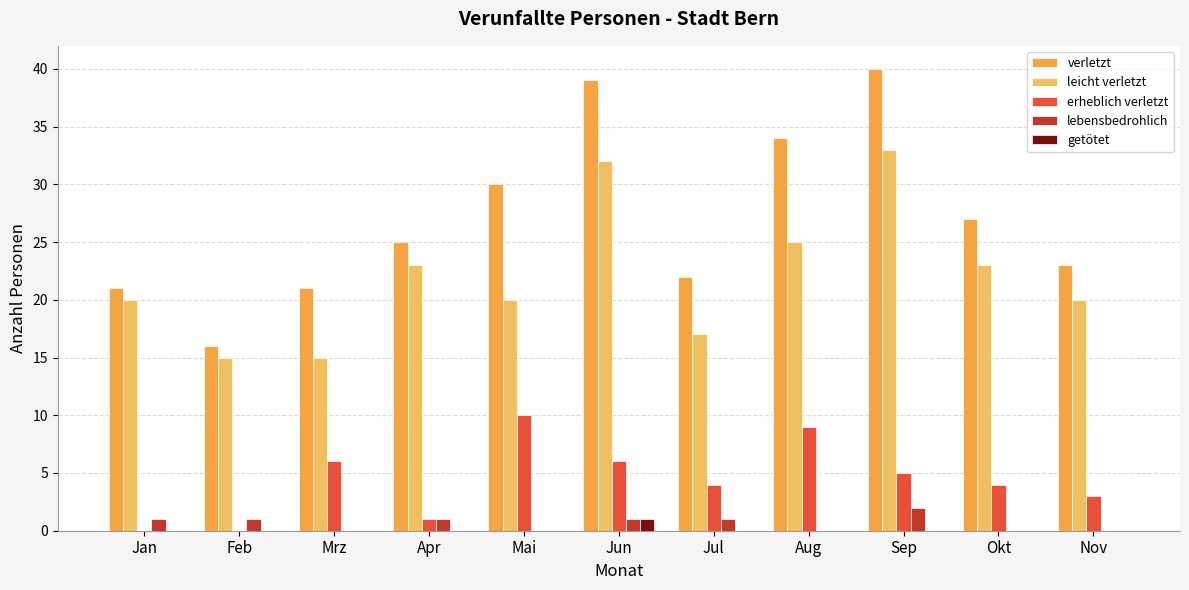

Is the value of verletzt at Jul greater than the value of getötet at Sep?

Yes